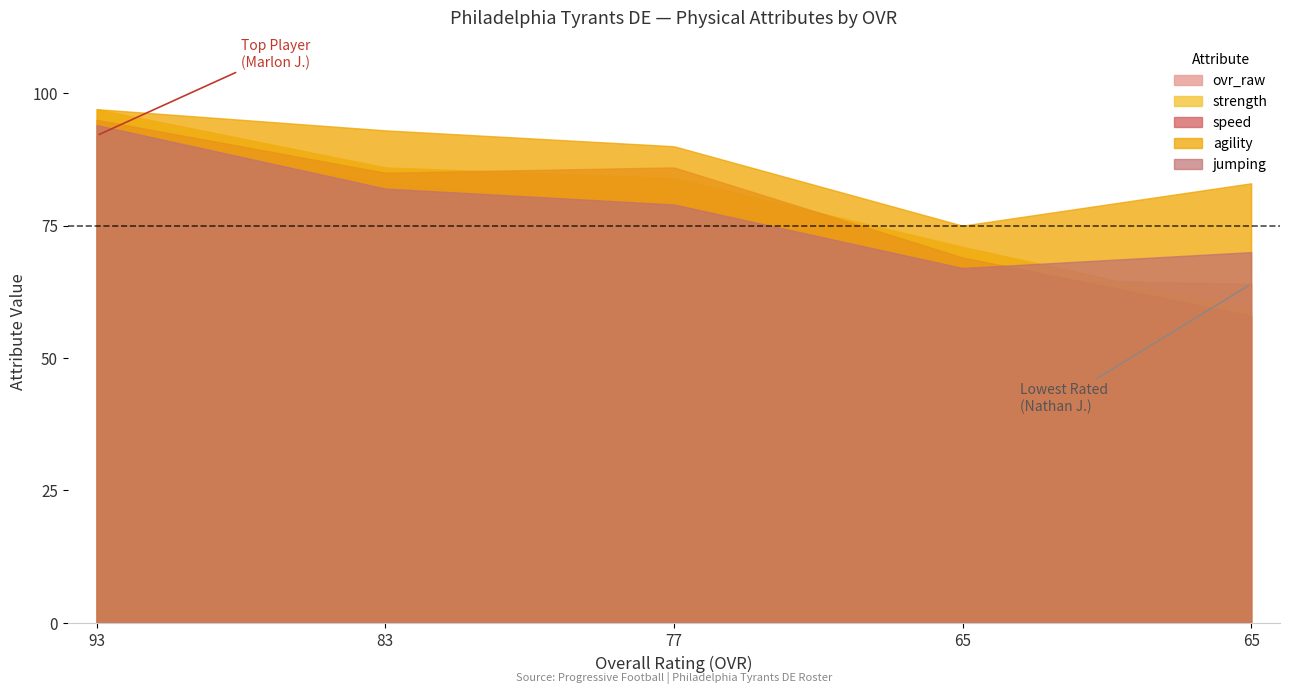

What is the maximum value shown in the chart?

97.0